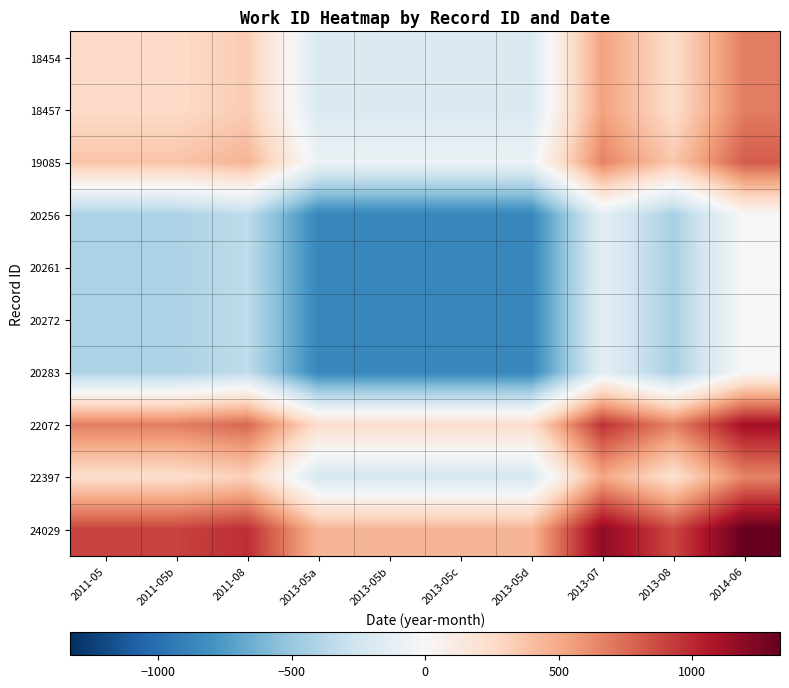

Reading left to right, list all the values displayed in this chart.

18454: 2011-05=254.1	2011-05b=254.1	2011-08=335.7	2013-05a=-195.1	2013-05b=-195.1	2013-05c=-195.1	2013-05d=-195.1	2013-07=540.1	2013-08=236.9	2014-06=684.1
18457: 2011-05=254.1	2011-05b=254.1	2011-08=335.7	2013-05a=-195.1	2013-05b=-195.1	2013-05c=-195.1	2013-05d=-195.1	2013-07=540.1	2013-08=236.9	2014-06=684.1
19085: 2011-05=376.5	2011-05b=376.5	2011-08=458.1	2013-05a=-72.7	2013-05b=-72.7	2013-05c=-72.7	2013-05d=-72.7	2013-07=662.5	2013-08=359.3	2014-06=806.5
20256: 2011-05=-419.7	2011-05b=-419.7	2011-08=-338.1	2013-05a=-868.9	2013-05b=-868.9	2013-05c=-868.9	2013-05d=-868.9	2013-07=-133.7	2013-08=-436.9	2014-06=10.3
20261: 2011-05=-419.7	2011-05b=-419.7	2011-08=-338.1	2013-05a=-868.9	2013-05b=-868.9	2013-05c=-868.9	2013-05d=-868.9	2013-07=-133.7	2013-08=-436.9	2014-06=10.3
20272: 2011-05=-419.7	2011-05b=-419.7	2011-08=-338.1	2013-05a=-868.9	2013-05b=-868.9	2013-05c=-868.9	2013-05d=-868.9	2013-07=-133.7	2013-08=-436.9	2014-06=10.3
20283: 2011-05=-419.7	2011-05b=-419.7	2011-08=-338.1	2013-05a=-868.9	2013-05b=-868.9	2013-05c=-868.9	2013-05d=-868.9	2013-07=-133.7	2013-08=-436.9	2014-06=10.3
22072: 2011-05=683.1	2011-05b=683.1	2011-08=764.7	2013-05a=233.9	2013-05b=233.9	2013-05c=233.9	2013-05d=233.9	2013-07=969.1	2013-08=665.9	2014-06=1113.1
22397: 2011-05=228.3	2011-05b=228.3	2011-08=309.9	2013-05a=-220.9	2013-05b=-220.9	2013-05c=-220.9	2013-05d=-220.9	2013-07=514.3	2013-08=211.1	2014-06=658.3
24029: 2011-05=899.1	2011-05b=899.1	2011-08=980.7	2013-05a=449.9	2013-05b=449.9	2013-05c=449.9	2013-05d=449.9	2013-07=1185.1	2013-08=881.9	2014-06=1329.1